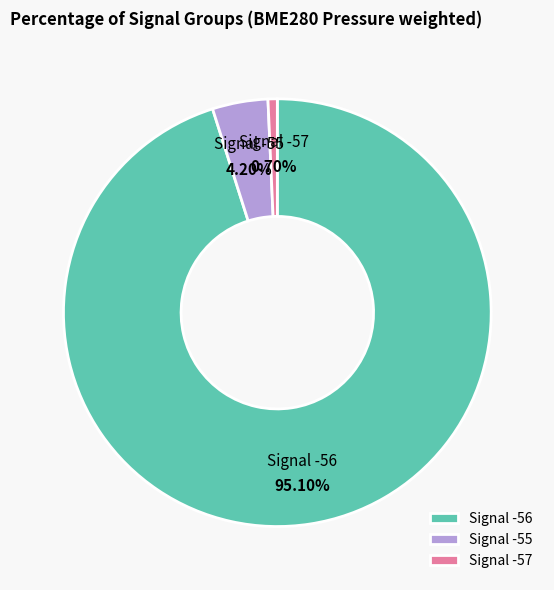

How many segments does this pie chart have?

3